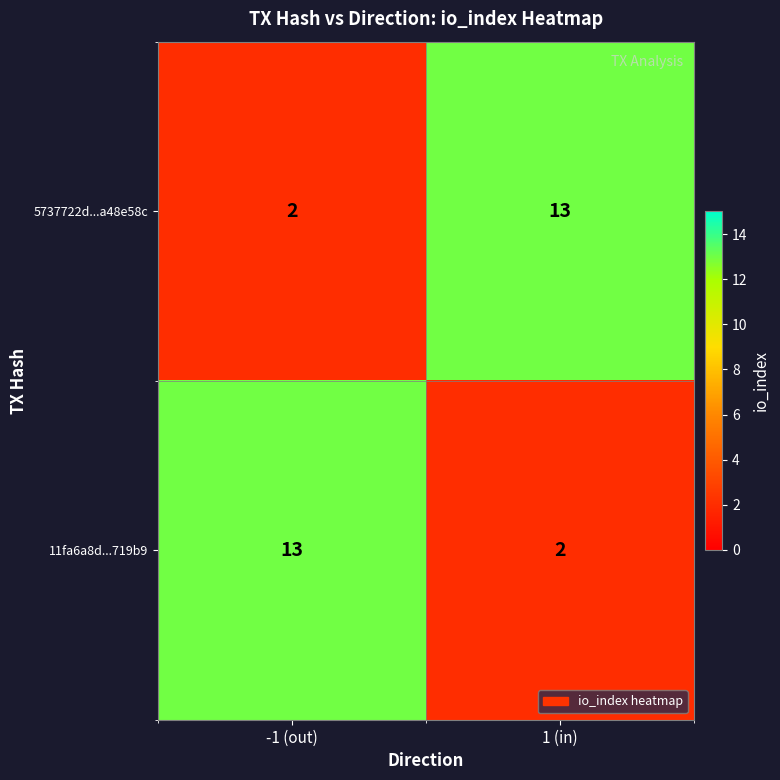

Is the value of 5737722d...a48e58c at -1 (out) greater than the value of 11fa6a8d...719b9 at -1 (out)?

No